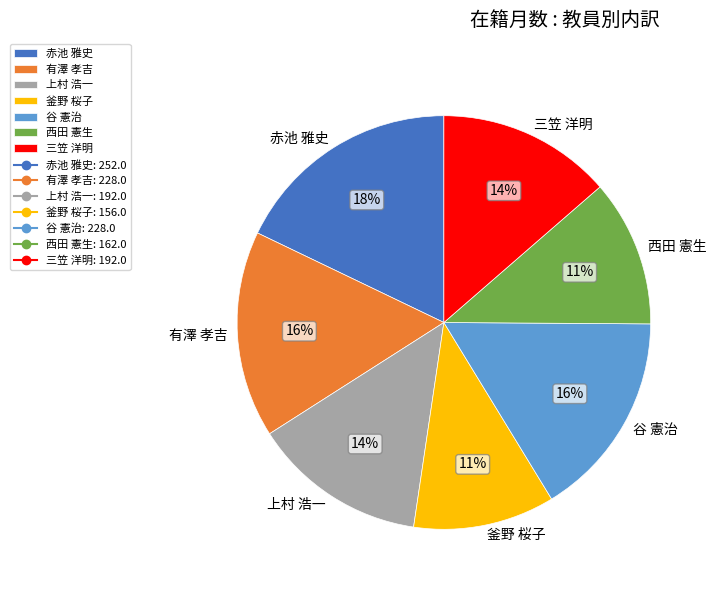

Is the sum of 西田 憲生 and 赤池 雅史 greater than half?

No